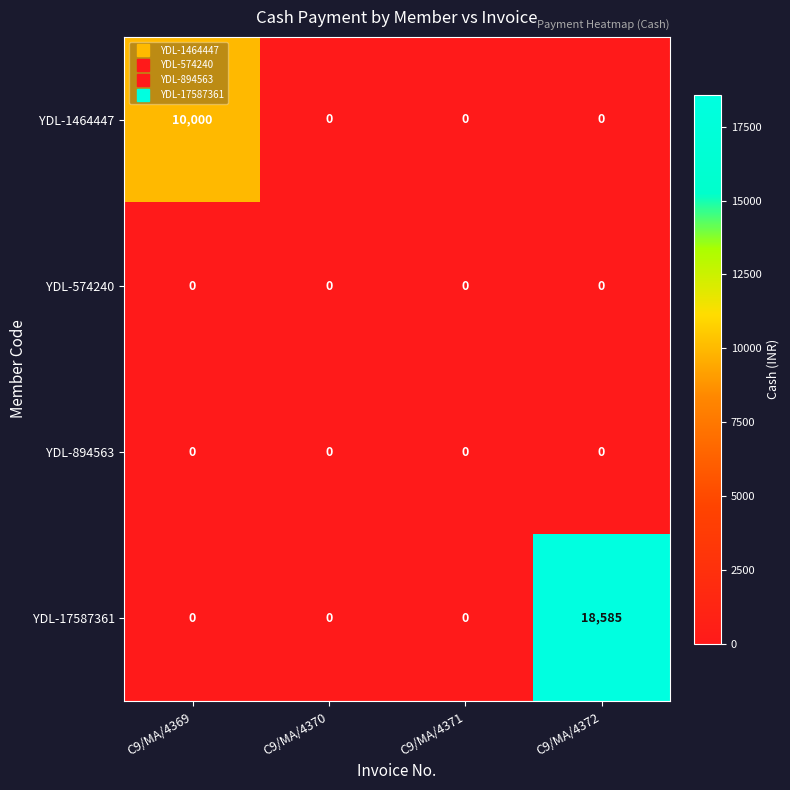

Is it true that YDL-1464447 equals 4184 at C9/MA/4372?

False